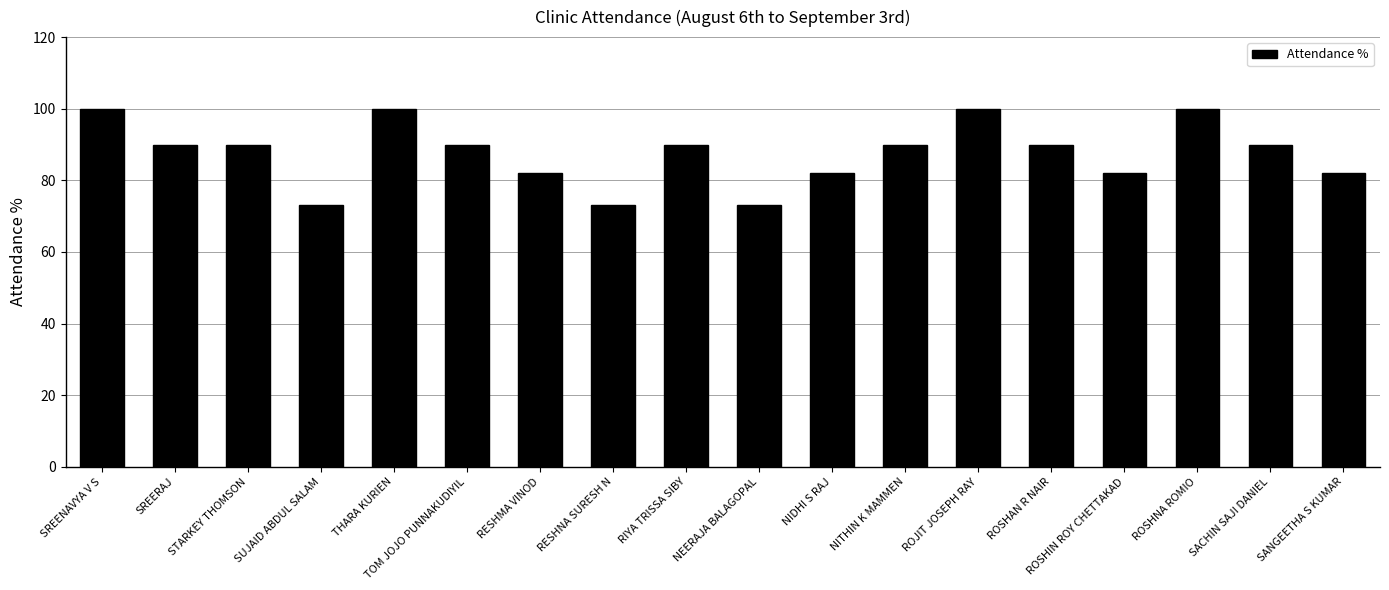

The value at SUJAID ABDUL SALAM is 124. True or false?

False